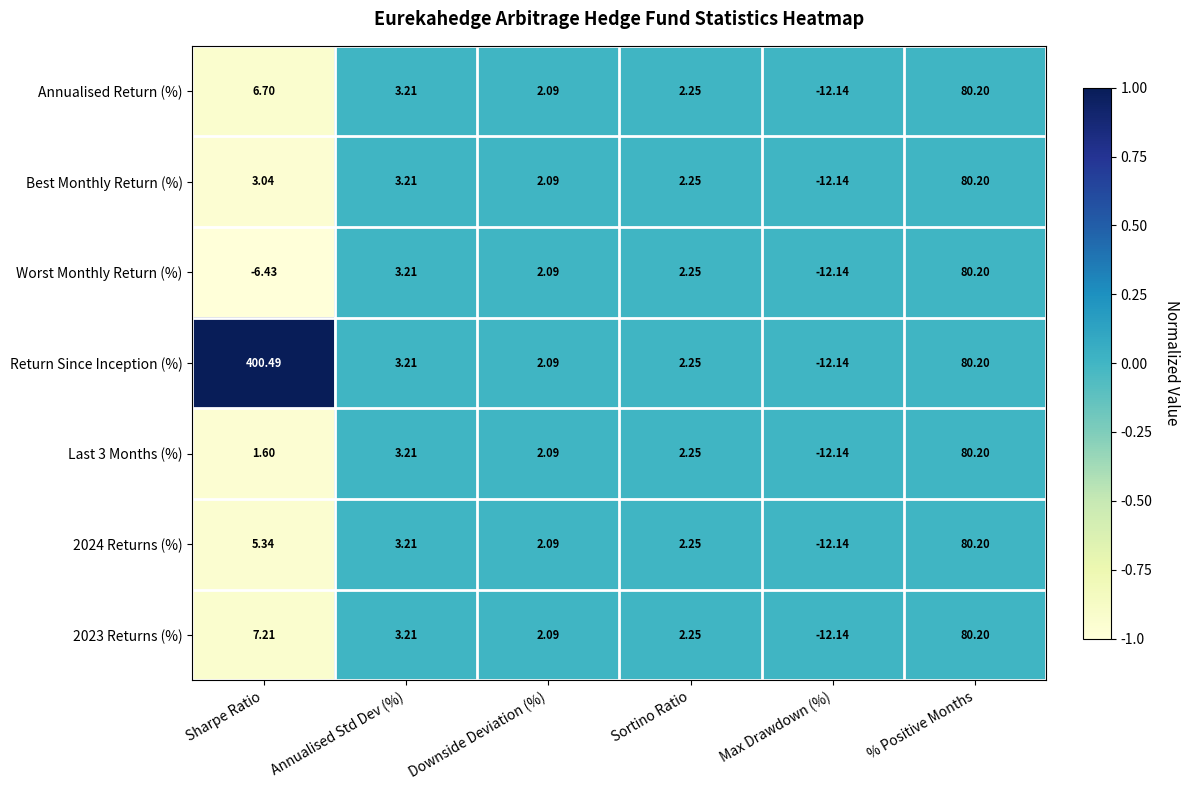

Which series has the largest total across all categories?

Return Since Inception (%)